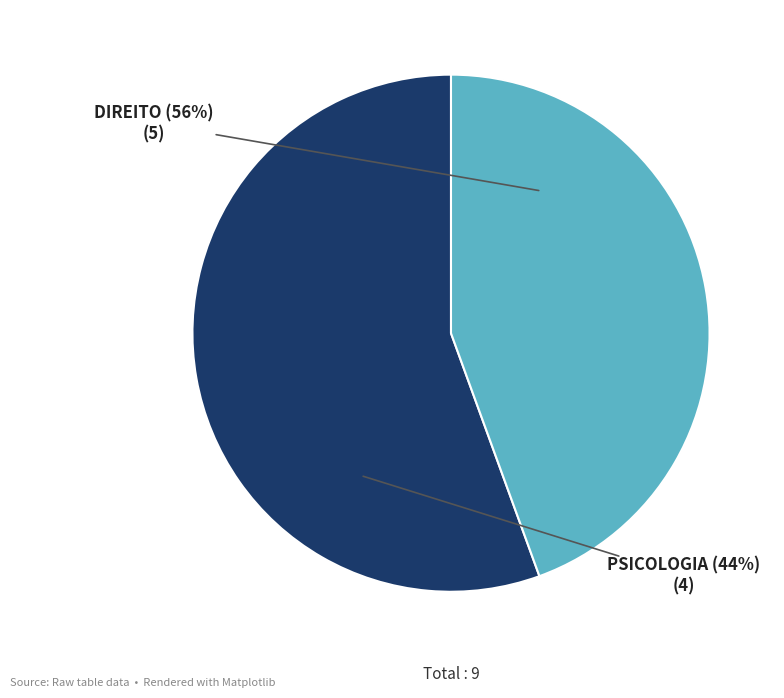

What is the smallest slice in the pie chart?

PSICOLOGIA